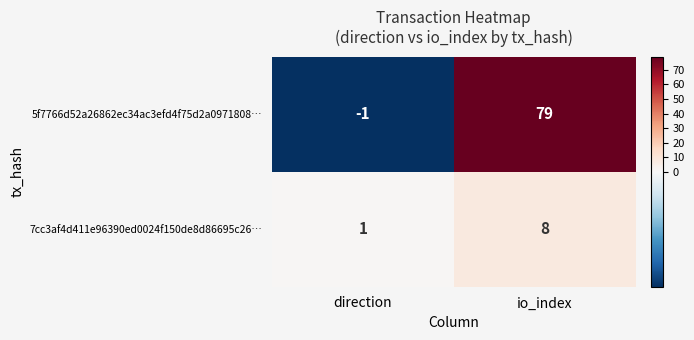

What is the greatest value displayed?

79